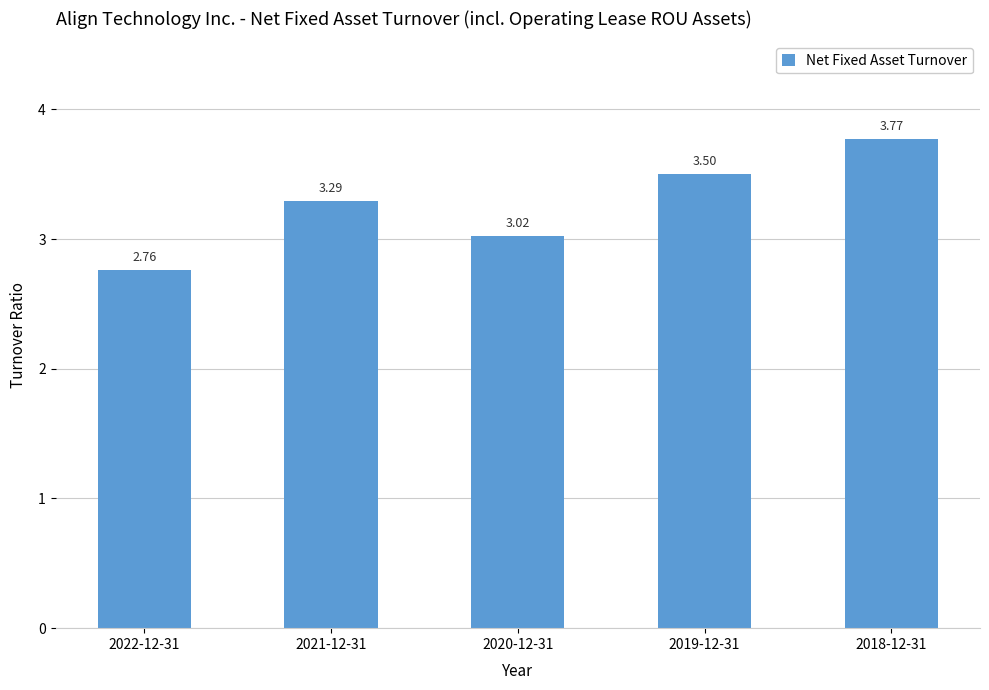

At which label does the data first exceed 3?

2021-12-31